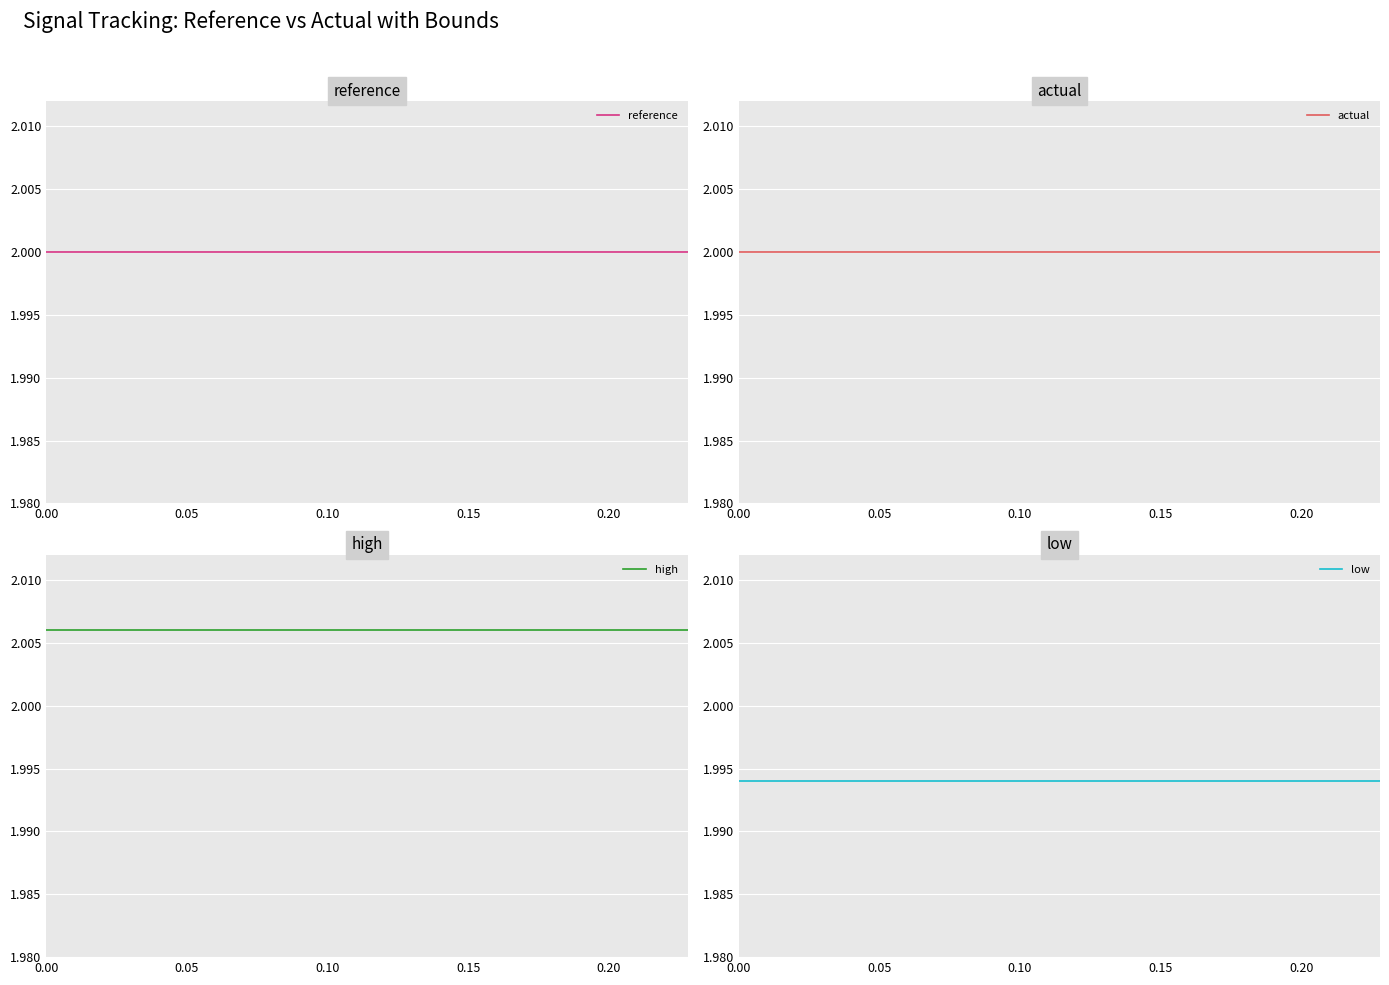

Reading right to left, extract all data points from this chart.

reference: 2.0	2.0	2.0	2.0	2.0	2.0	2.0	2.0	2.0	2.0	2.0	2.0	2.0	2.0	2.0	2.0	2.0	2.0	2.0	2.0
actual: 2.0	2.0	2.0	2.0	2.0	2.0	2.0	2.0	2.0	2.0	2.0	2.0	2.0	2.0	2.0	2.0	2.0	2.0	2.0	2.0
high: 2.0	2.0	2.0	2.0	2.0	2.0	2.0	2.0	2.0	2.0	2.0	2.0	2.0	2.0	2.0	2.0	2.0	2.0	2.0	2.0
low: 2.0	2.0	2.0	2.0	2.0	2.0	2.0	2.0	2.0	2.0	2.0	2.0	2.0	2.0	2.0	2.0	2.0	2.0	2.0	2.0